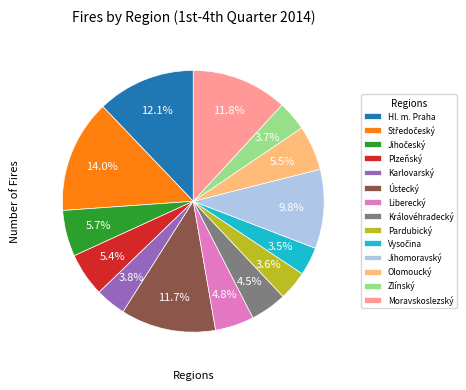

To the nearest percent, what is the combined percentage of Pardubický and Ústecký?

15%